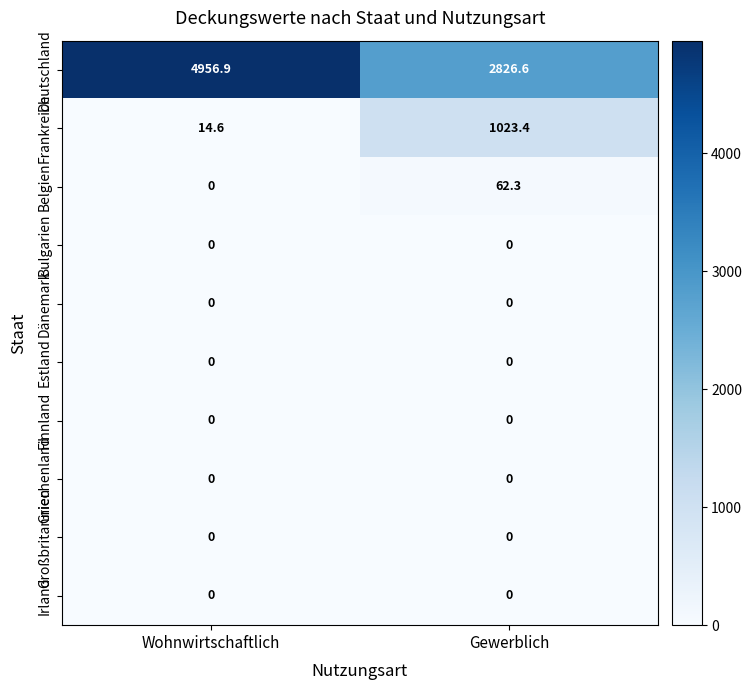

What is the highest value of the Deutschland series?

4956.9